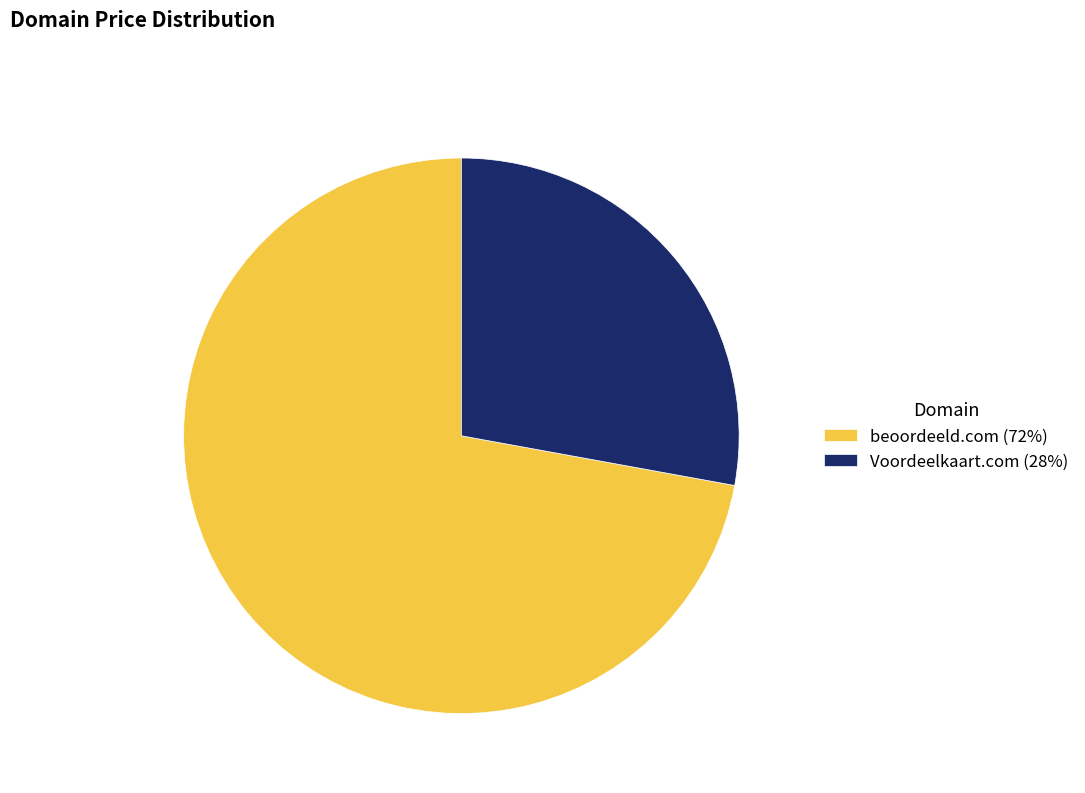

Is it true that Voordeelkaart.com is 35% of the pie?

False